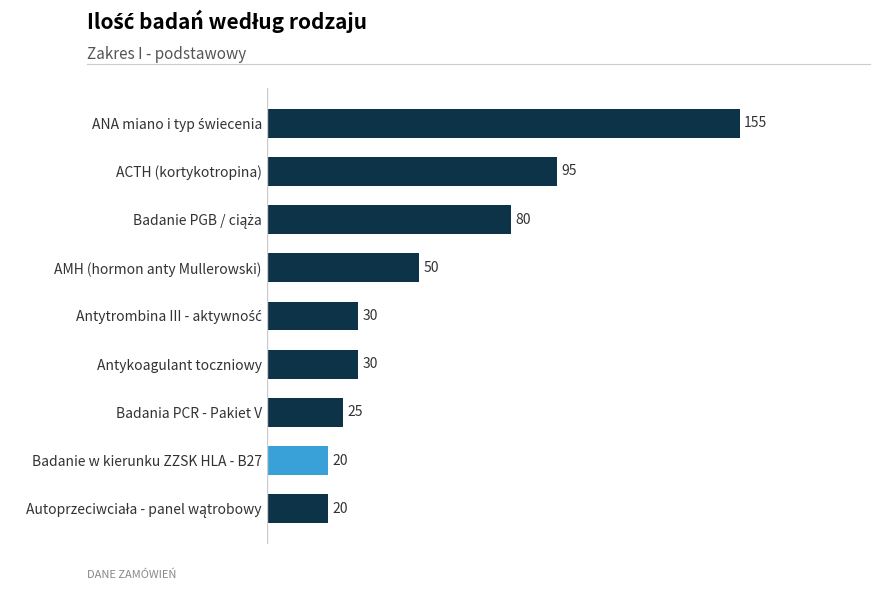

True or false: the data shows 50 at AMH (hormon anty Mullerowski).

True